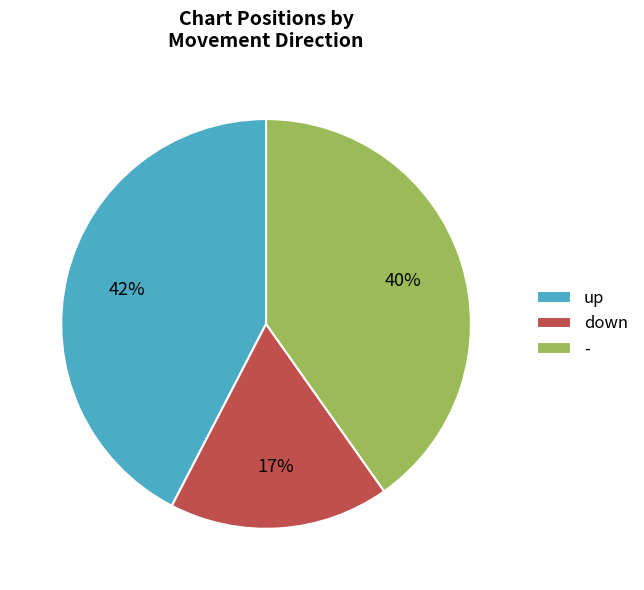

Is - the majority of the pie?

No